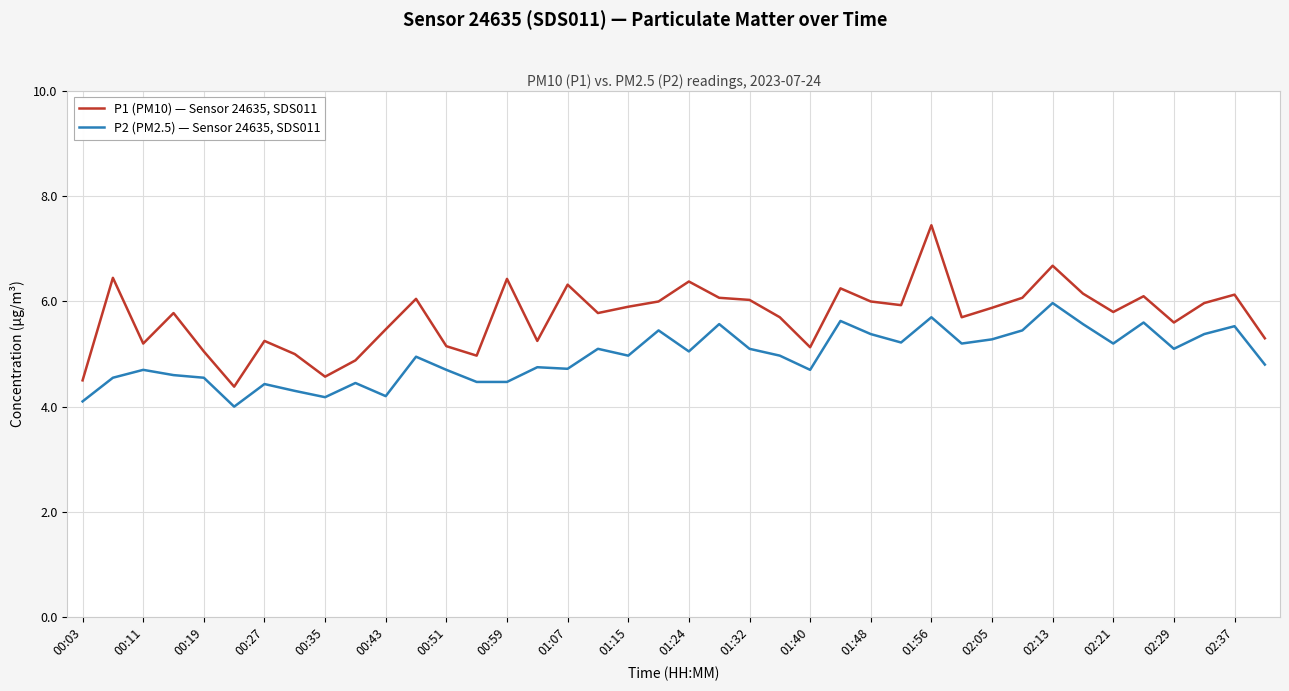

What is the minimum value for P2 (PM2.5) — Sensor 24635, SDS011?

4.0